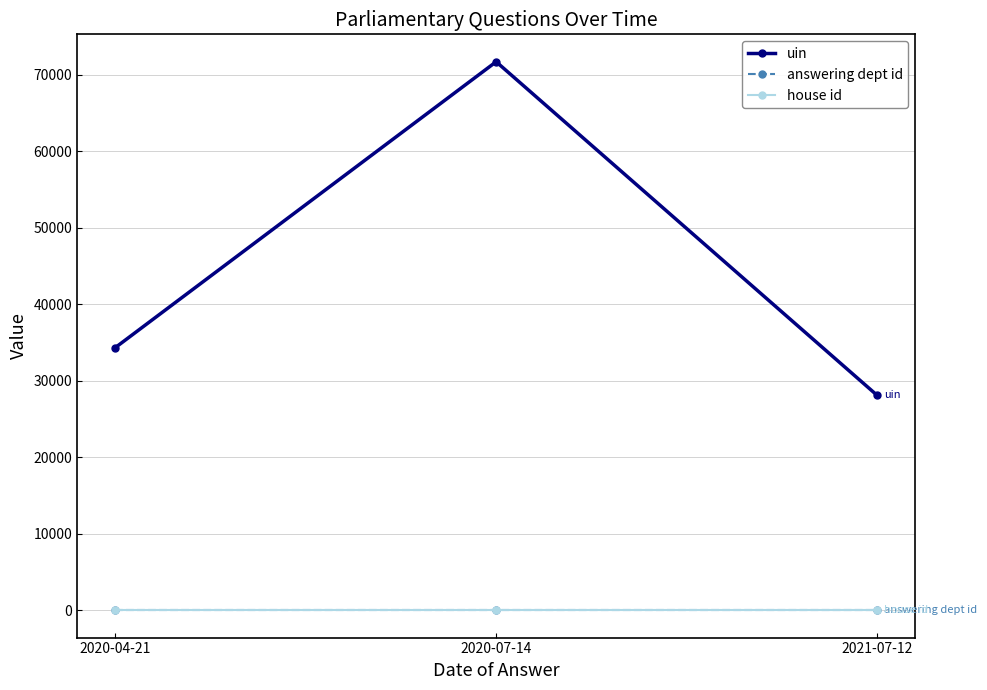

What is the label of the 3rd point from the left?

2021-07-12